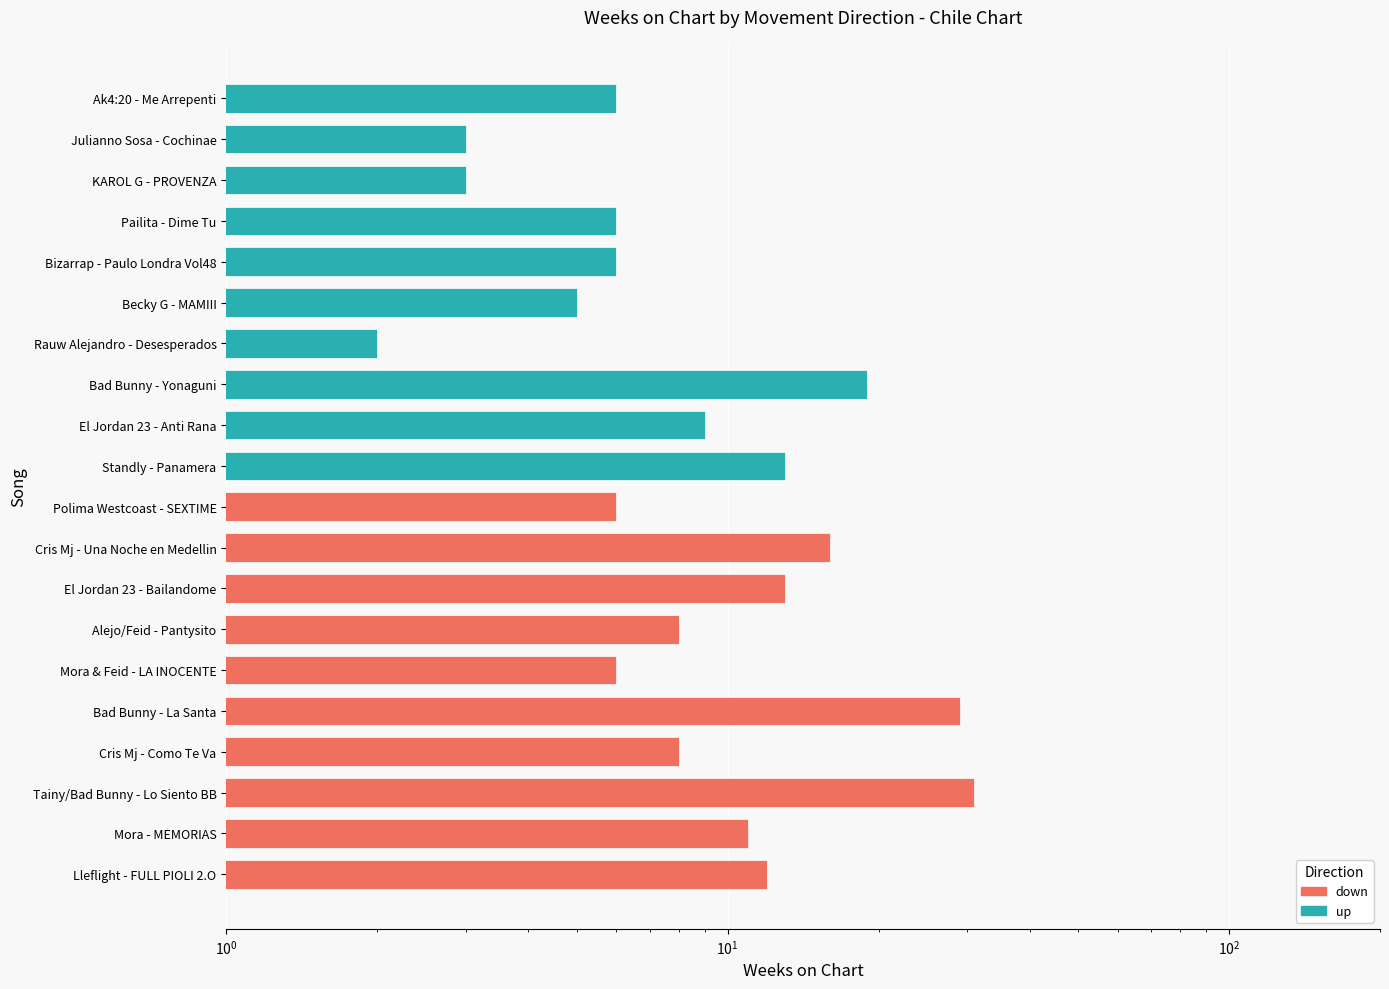

How many data points in up are above 6?

3